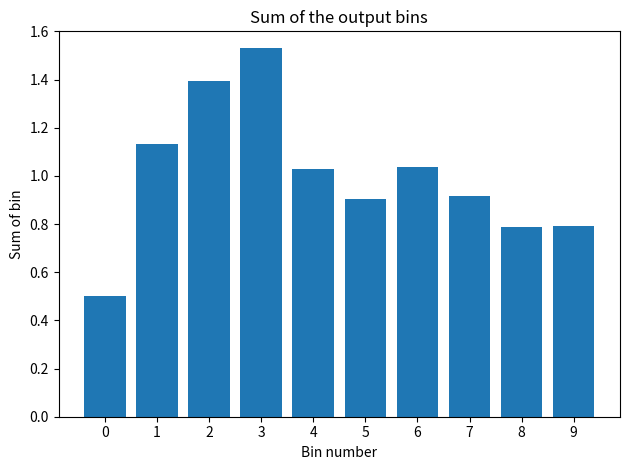

The chart shows a value of 0.8 at 8. True or false?

True